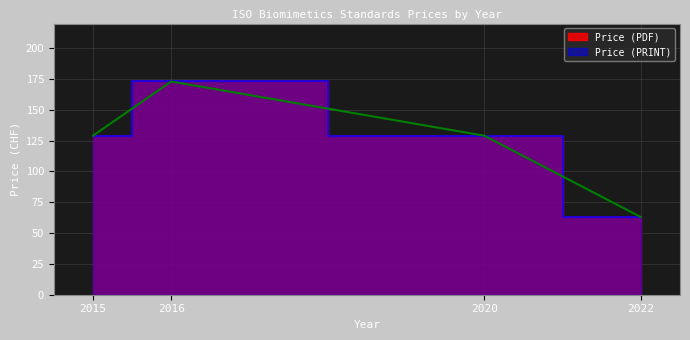

At which label does Price (PDF) reach its peak?

2016